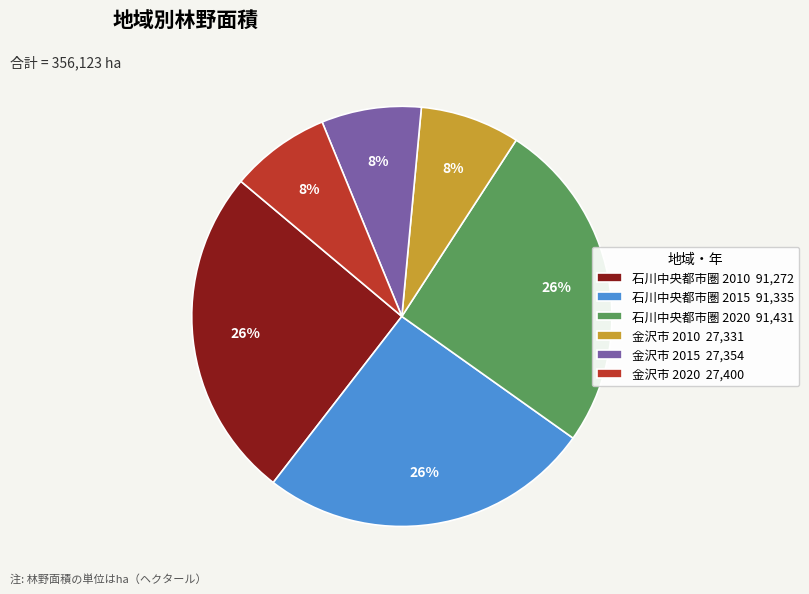

To the nearest percent, what is the combined percentage of 石川中央都市圏 2020 and 金沢市 2015?

33%